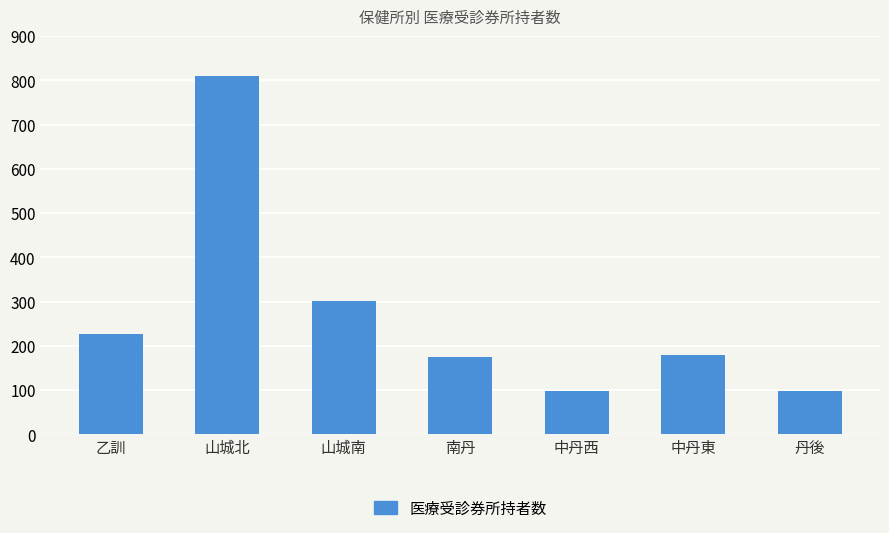

Which category has the highest value across all series?

山城北